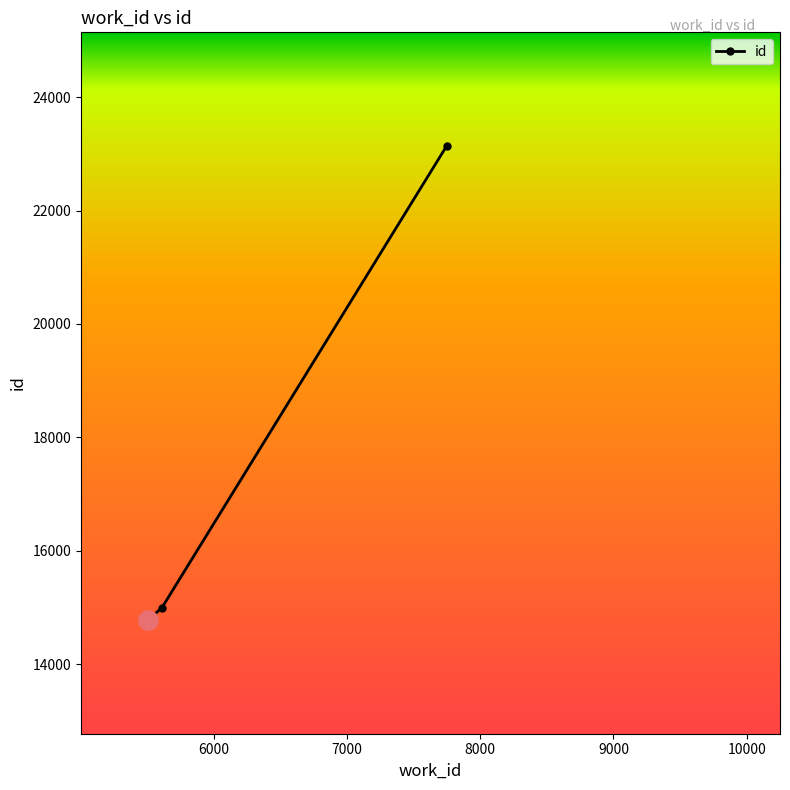

What is the value of the 1st point from the left?

14770